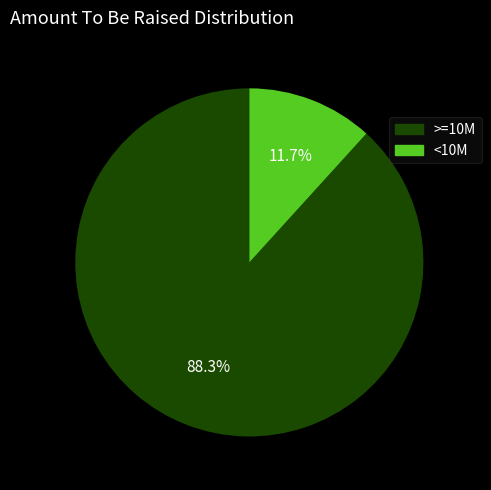

To the nearest percent, what is the average slice percentage?

50%